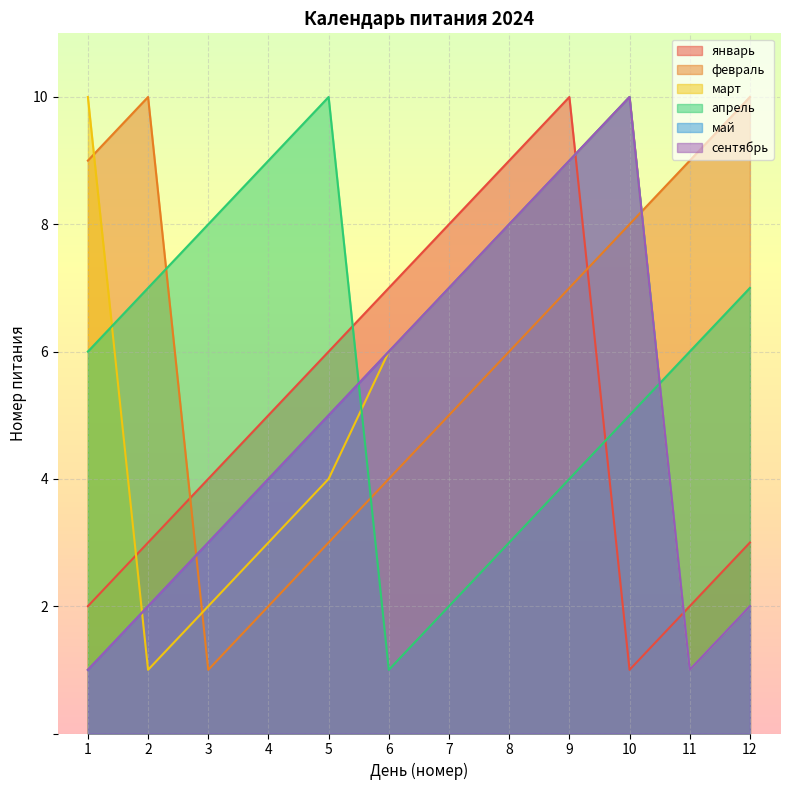

How many distinct data groups are displayed?

6